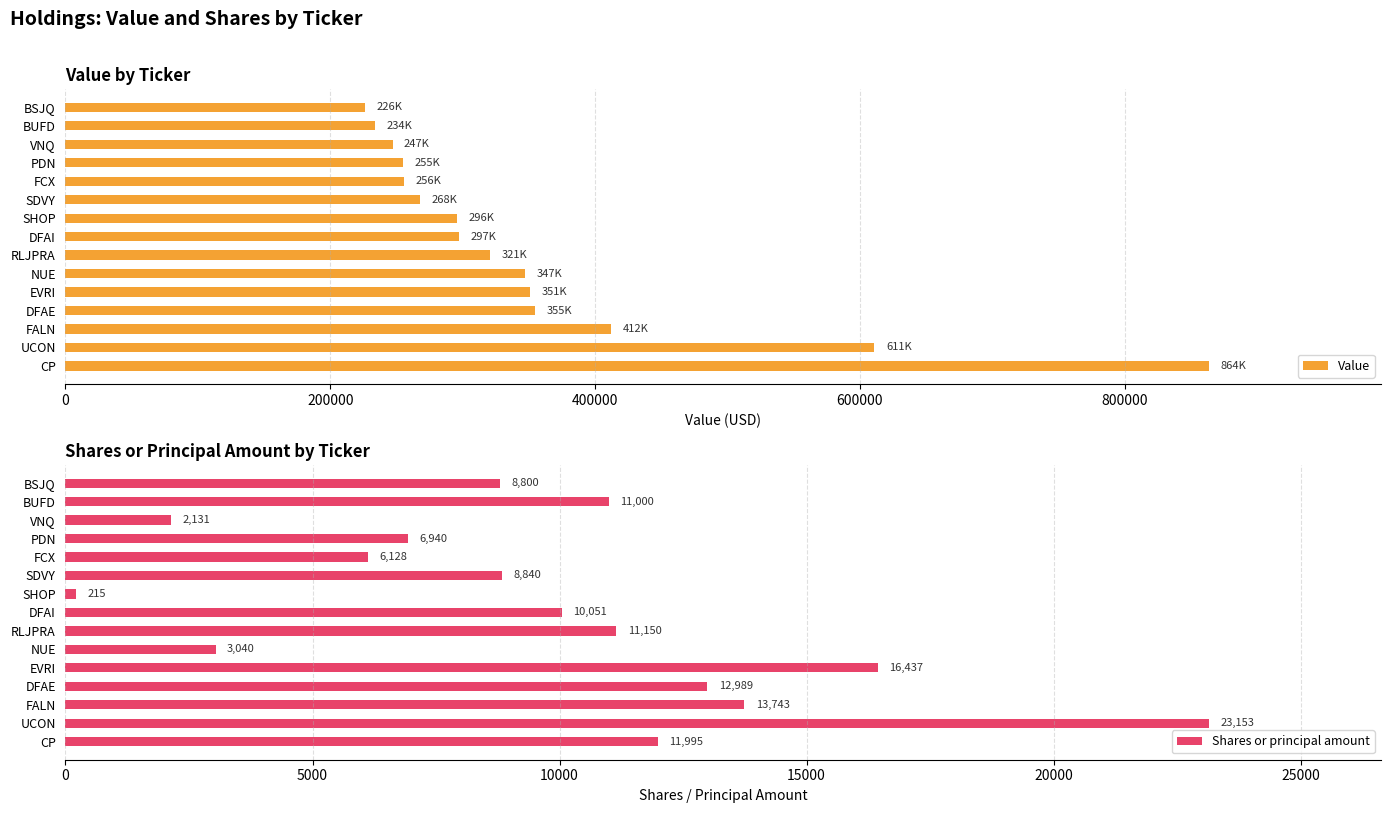

How many data points does each series have?

15